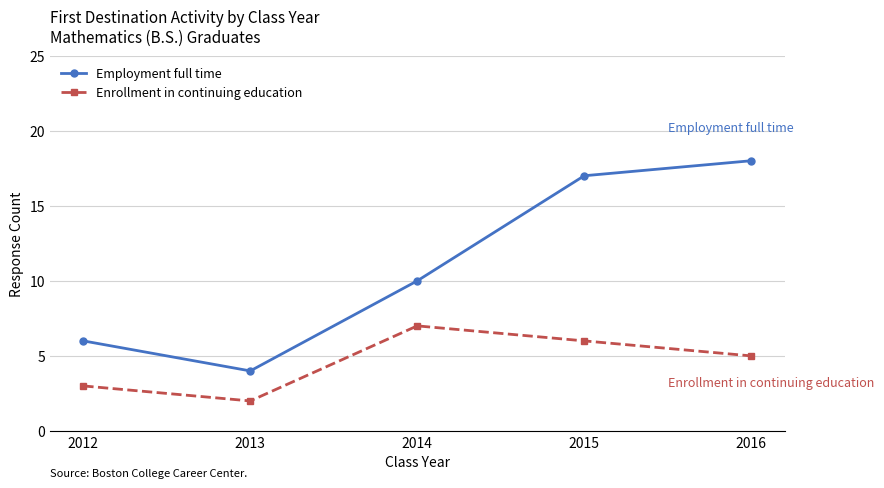

What is the difference between the highest and lowest values at 2016?

13